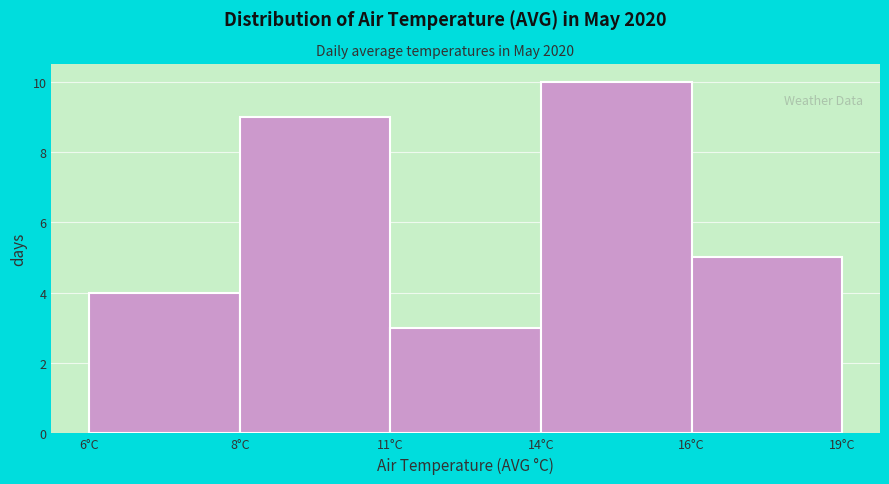

Reading left to right, what are all the values shown in this chart?

6°C=4	8°C=9	11°C=3	14°C=10	19°C=5